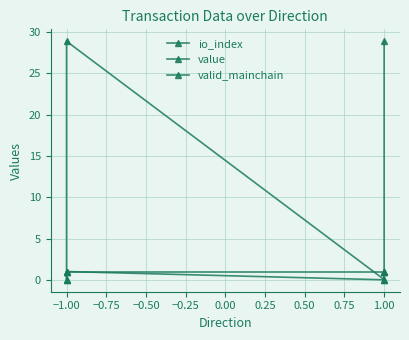

What are all the series names shown in the legend?

io_index, value, valid_mainchain